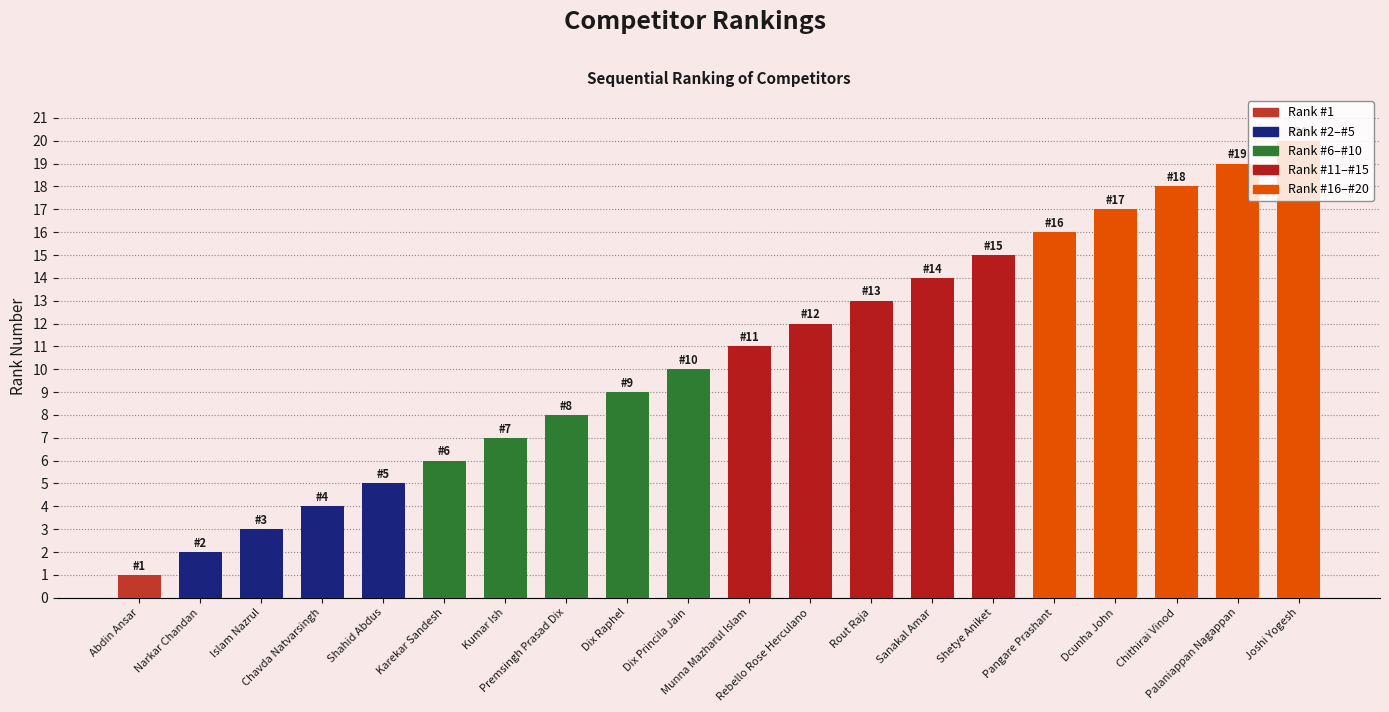

What is the maximum value shown in the chart?

20